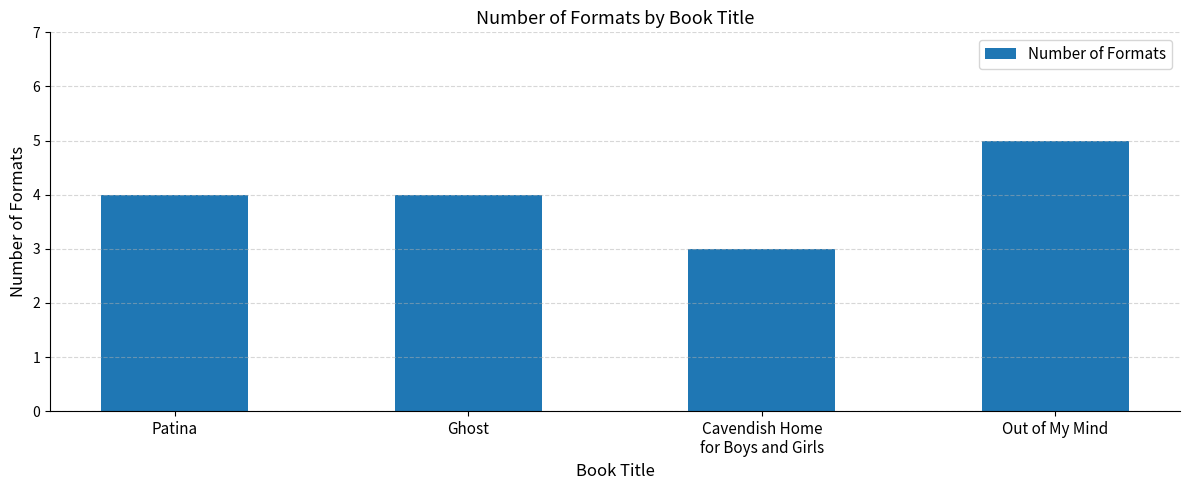

How many bars are there in total?

4